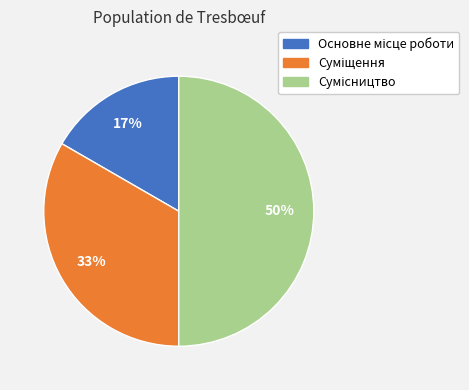

To the nearest percent, what is the difference between the largest and smallest slice percentages?

33%